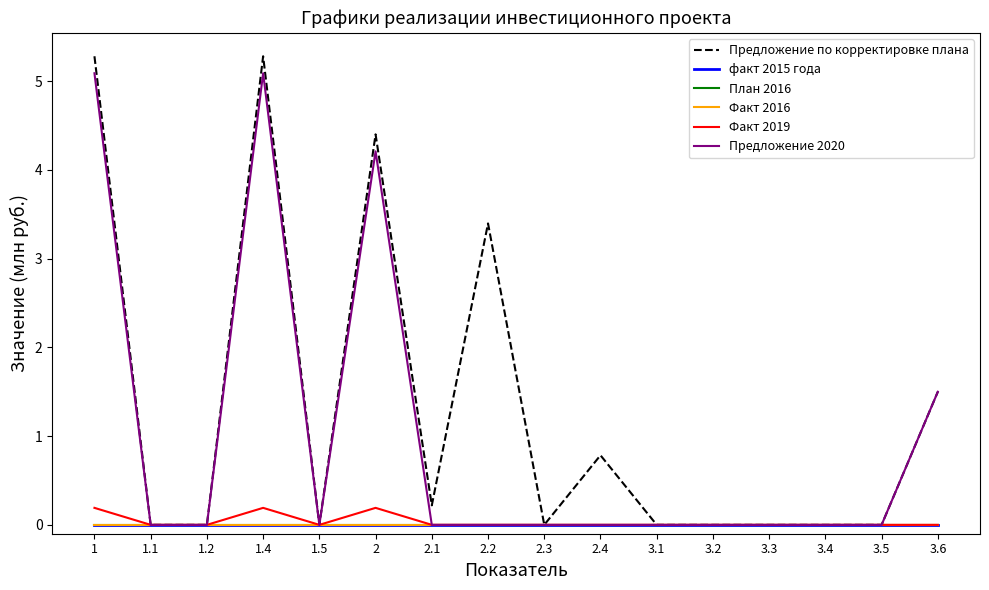

Does the chart display data point markers on the line(s)?

No